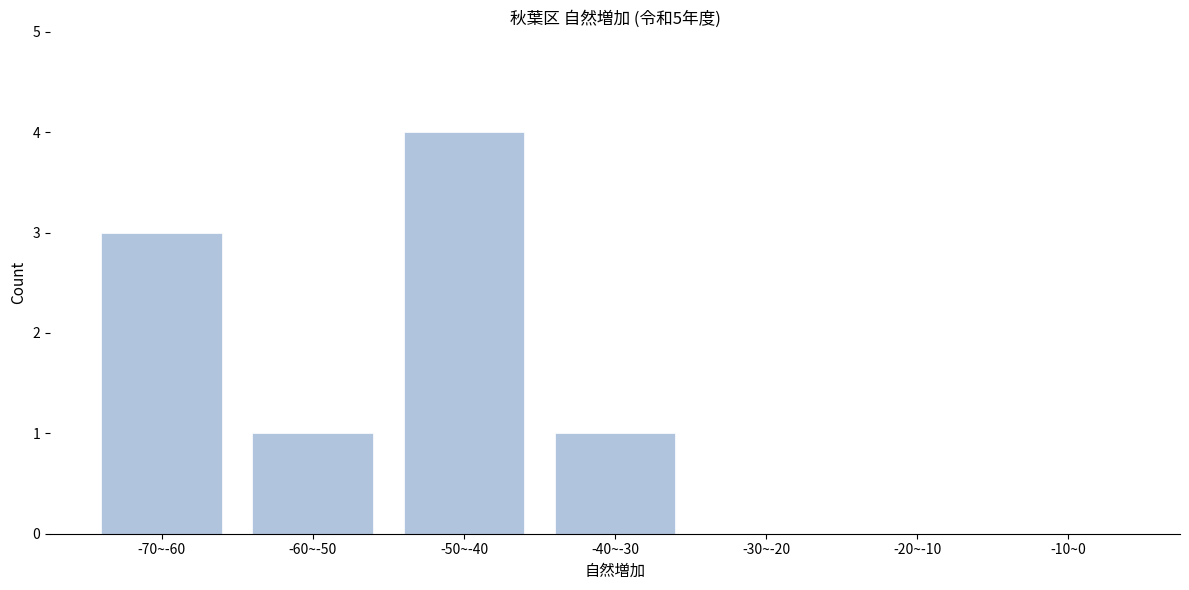

Reading left to right, what are all the values shown in this chart?

-70~-60=3	-60~-50=1	-50~-40=4	-40~-30=1	-30~-20=0	-20~-10=0	-10~0=0